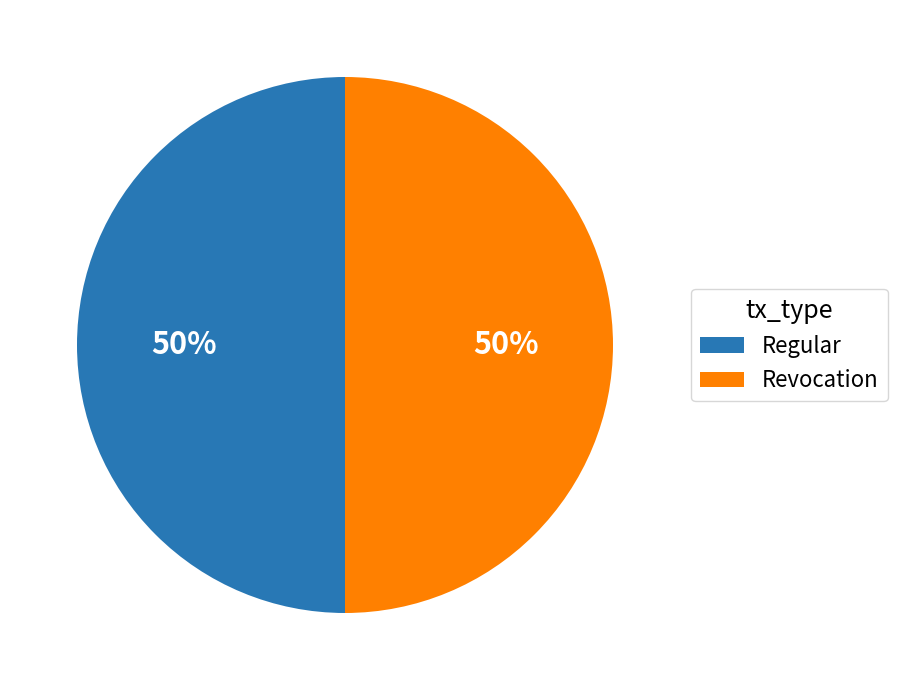

How many segments does this pie chart have?

2